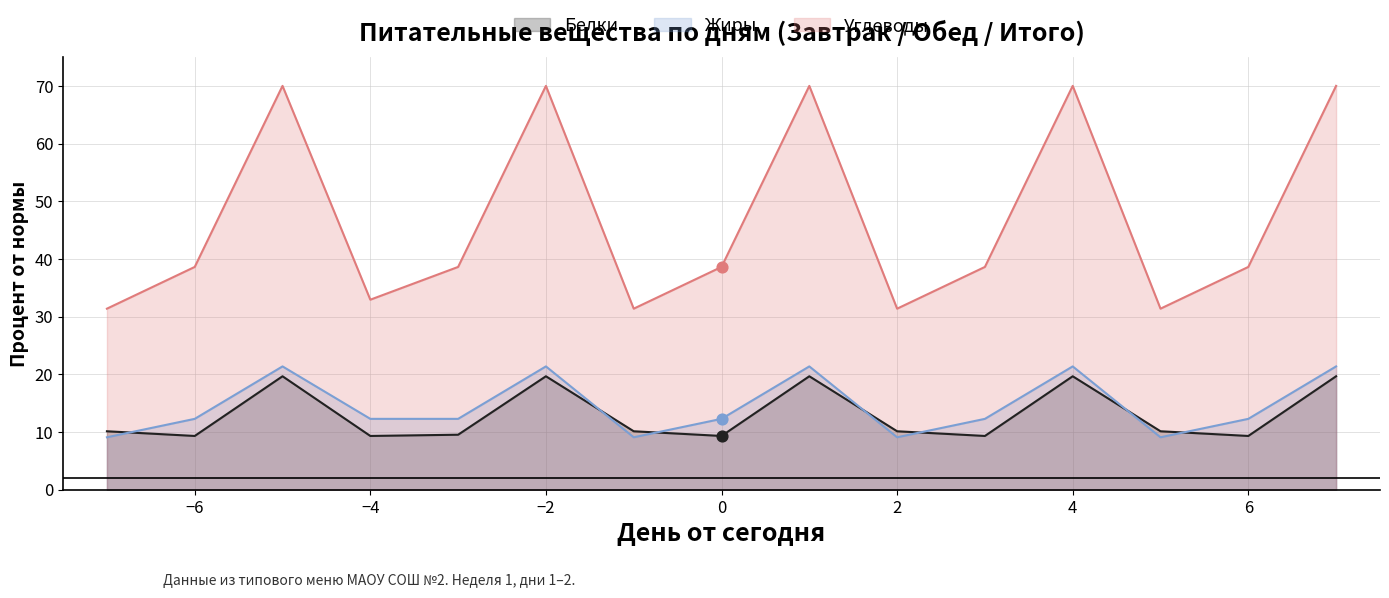

Which series has the largest Y range (max minus min)?

Углеводы